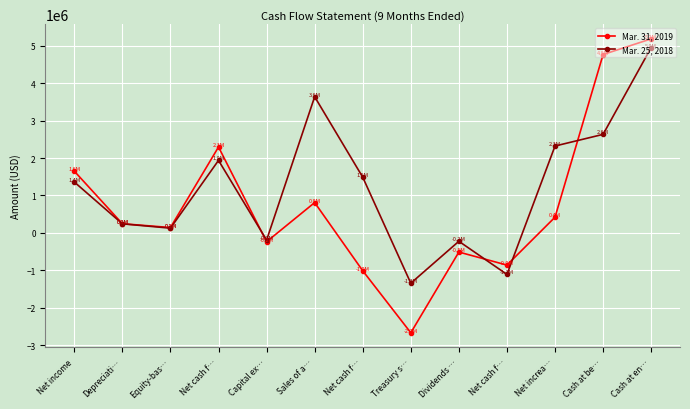

Is it true that Mar. 25, 2018 equals 1359535 at Net income?

True